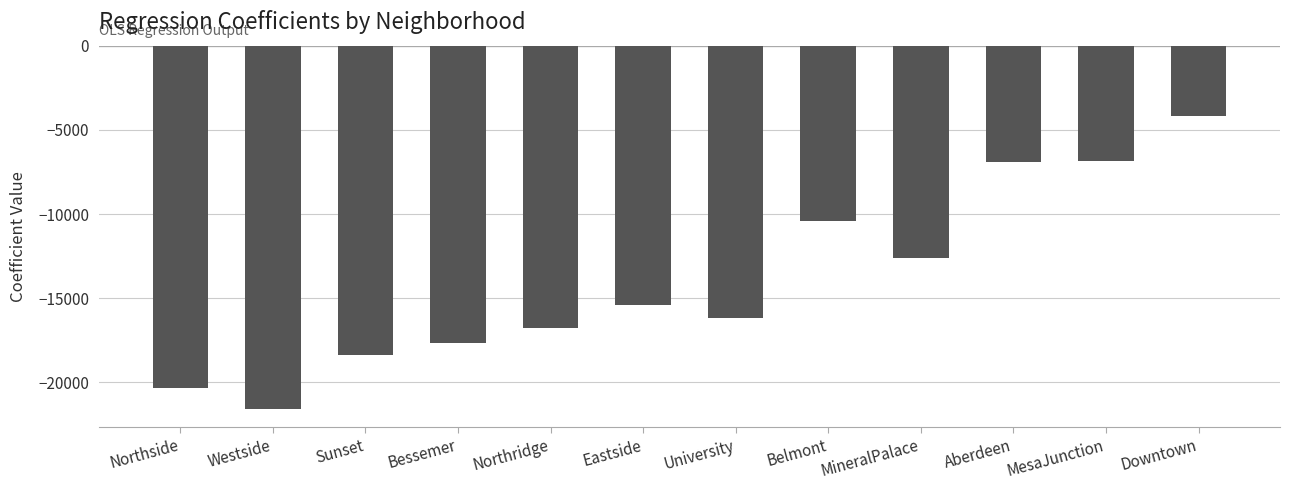

What value does the data have at Sunset?

-18356.7